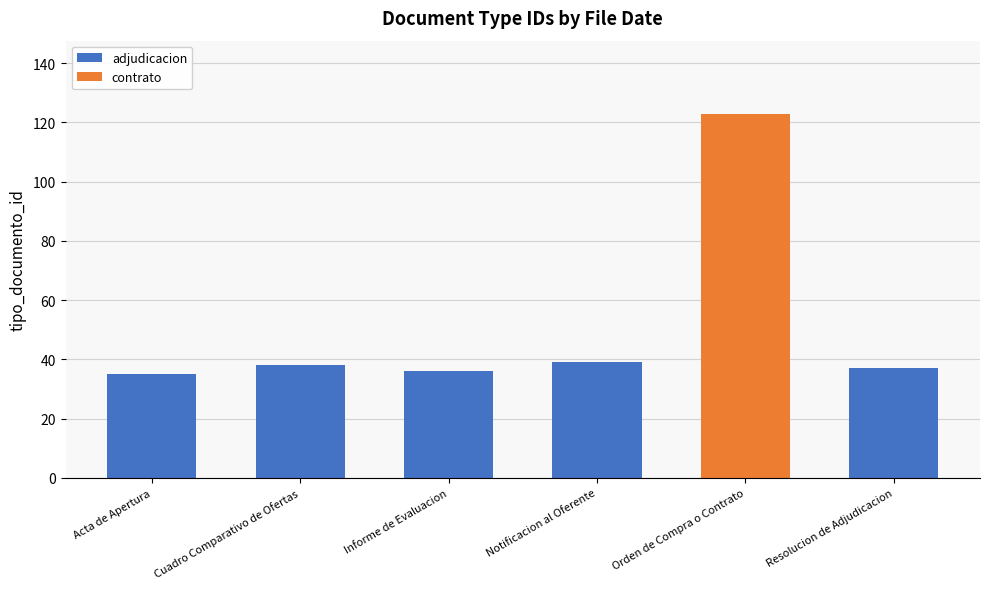

What is the total value across all series at Acta de Apertura?

35